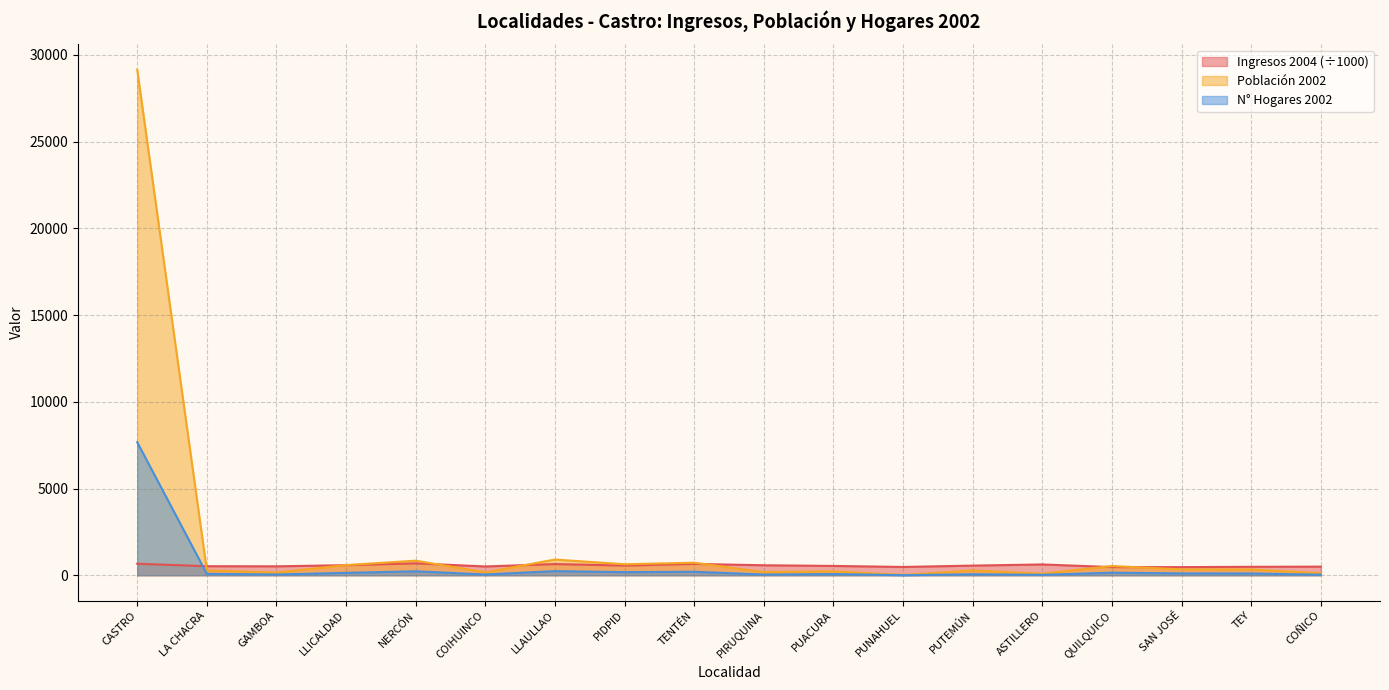

How many interior local peaks does the N° Hogares 2002 series have?

6